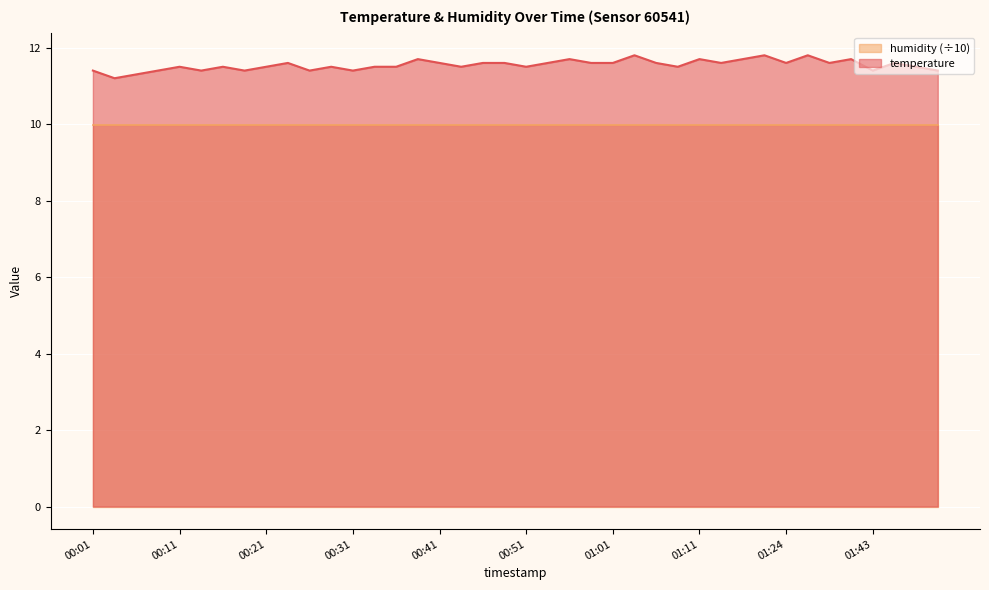

What is the ratio of the value at 00:33 to the value at 00:51?

1.0